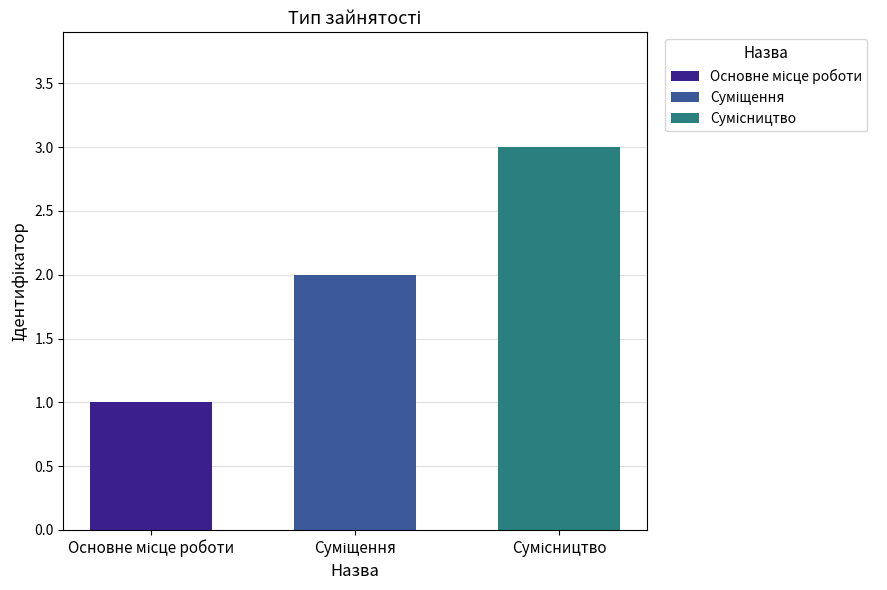

What is the maximum value shown in the chart?

3